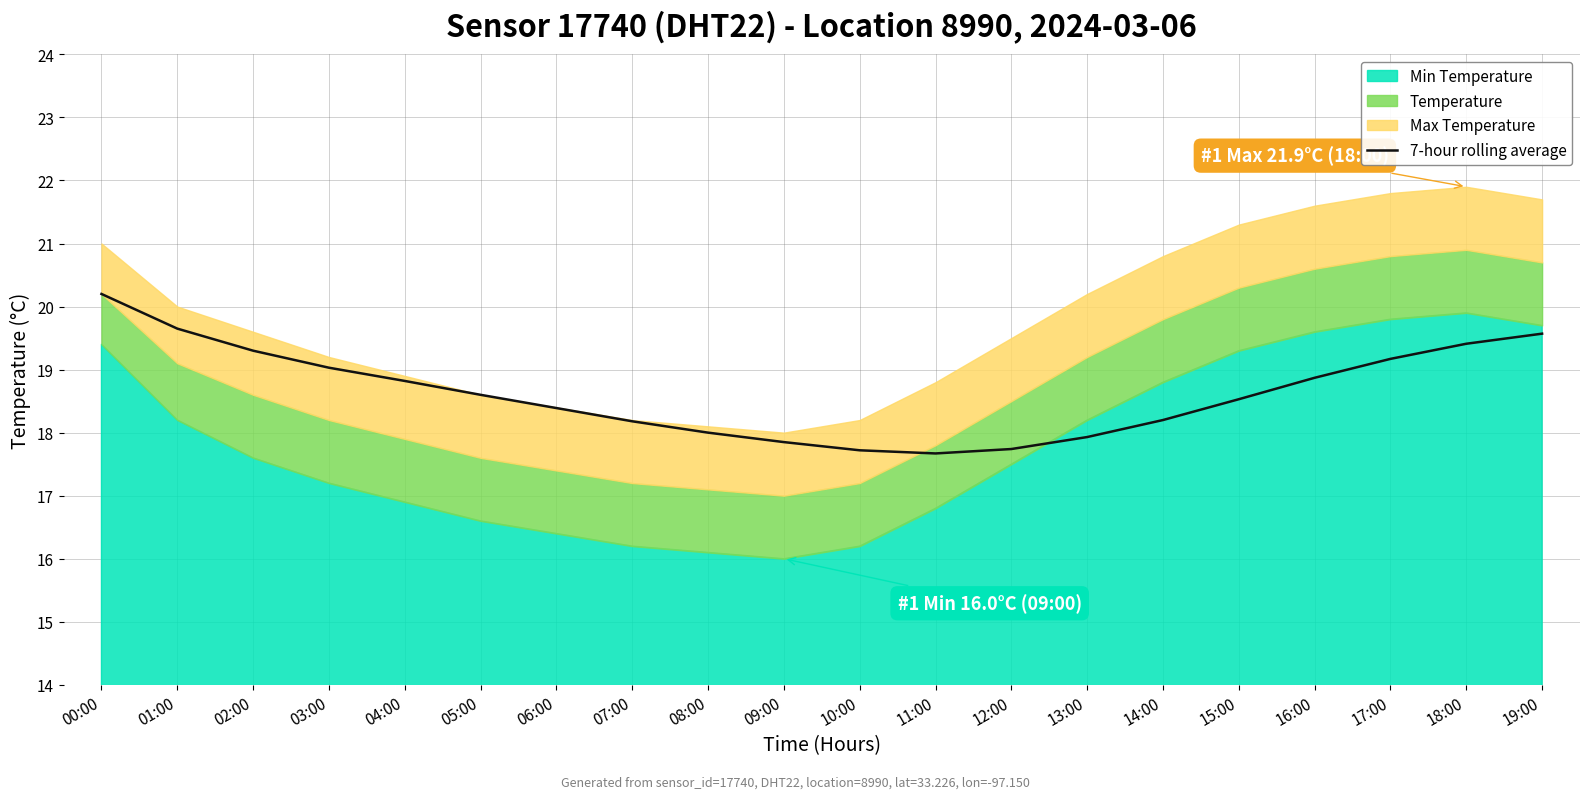

Is it true that the value at 03:00 is 27.2?

False